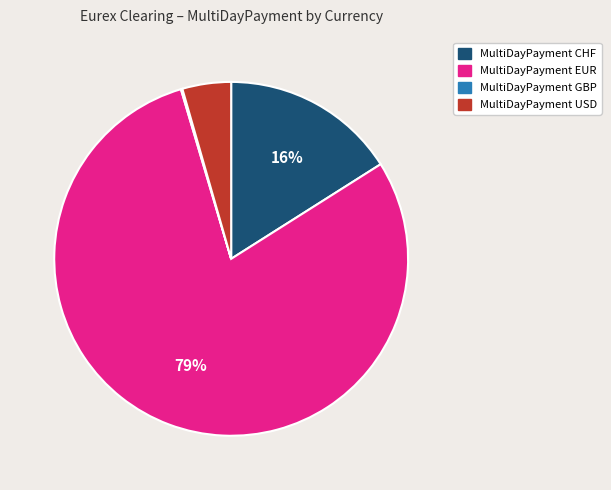

To the nearest percent, what percentage of the pie is MultiDayPayment USD?

4%